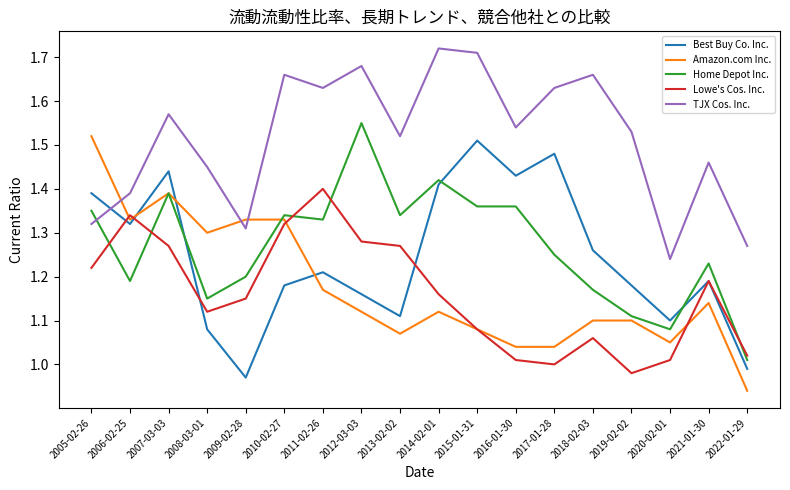

What position from the right is 2013-02-02?

10